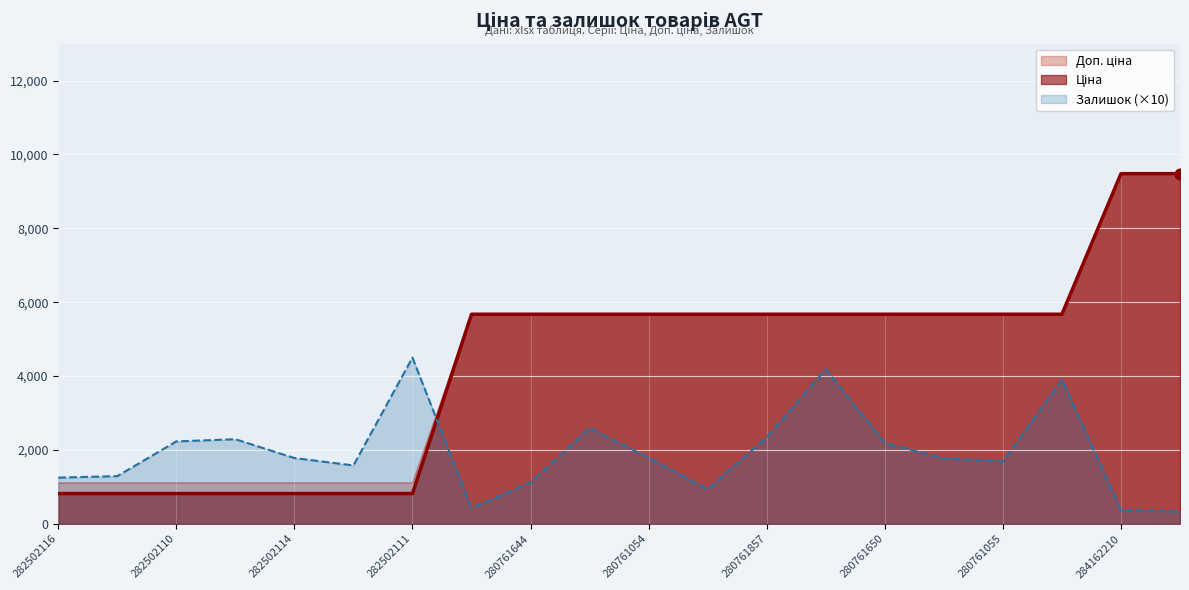

What are all the series names shown in the legend?

Ціна, Доп. ціна, Залишок